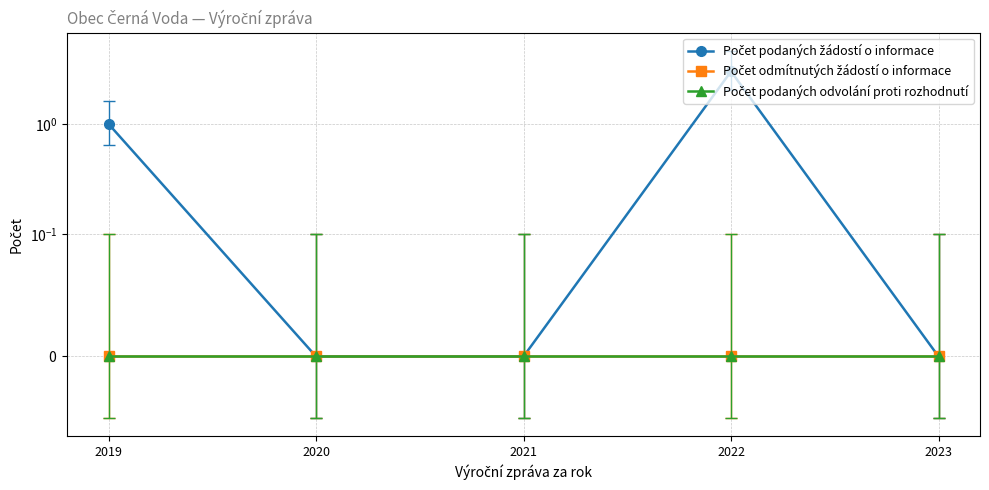

What is the total value across all series at 2022?

3